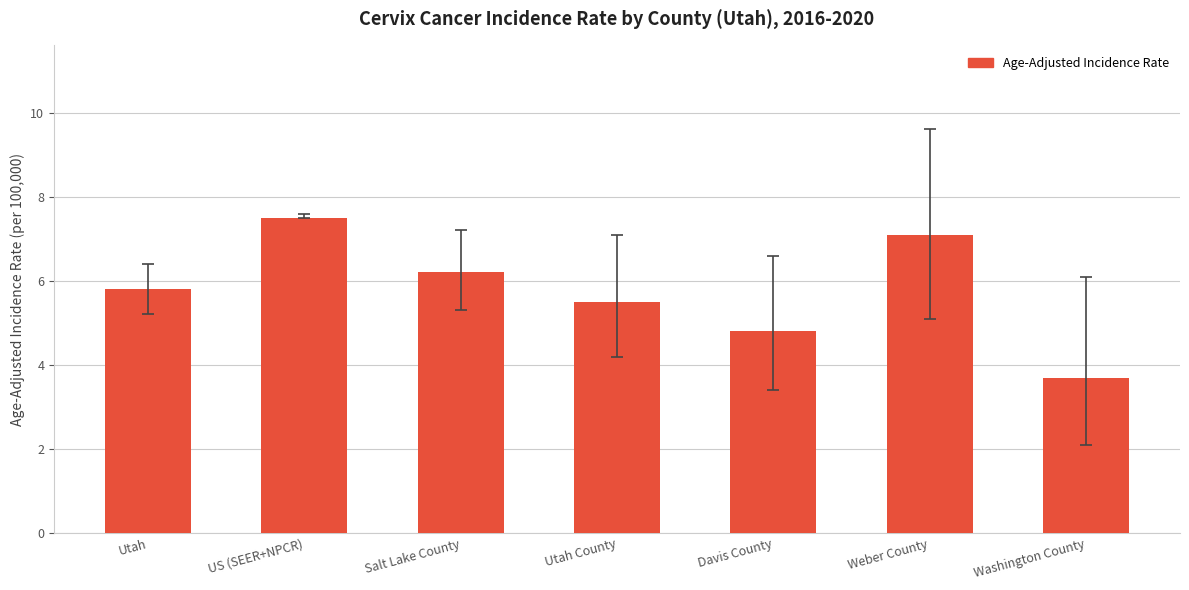

What is the difference between the values at Washington County and US (SEER+NPCR)?

3.8